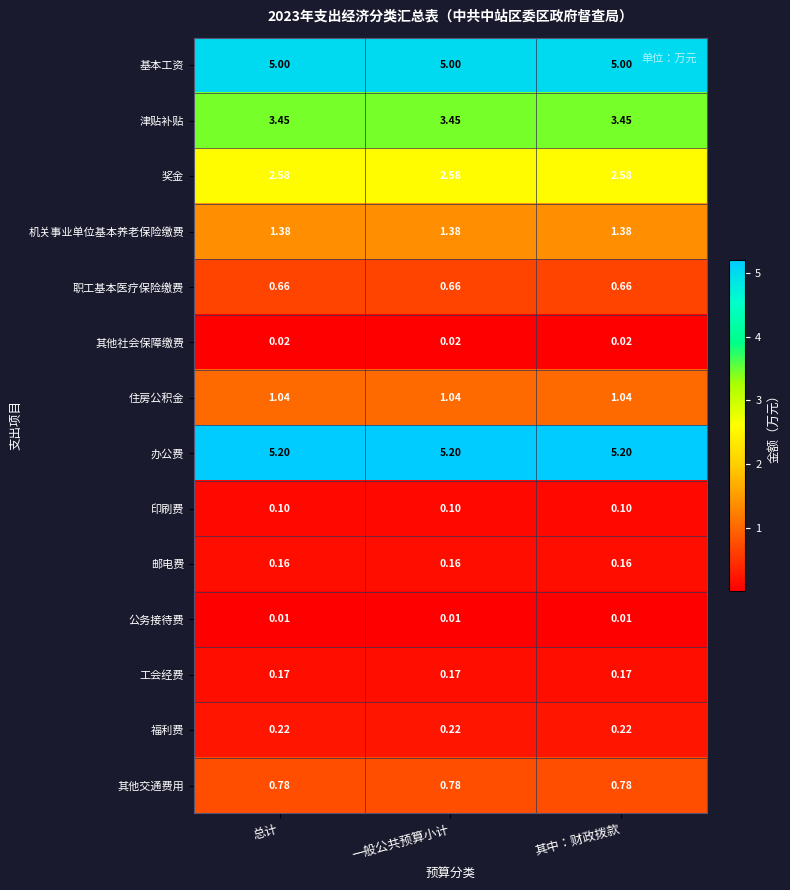

At 其中：财政拨款, list the series in order from smallest to largest.

公务接待费, 其他社会保障缴费, 印刷费, 邮电费, 工会经费, 福利费, 职工基本医疗保险缴费, 其他交通费用, 住房公积金, 机关事业单位基本养老保险缴费, 奖金, 津贴补贴, 基本工资, 办公费